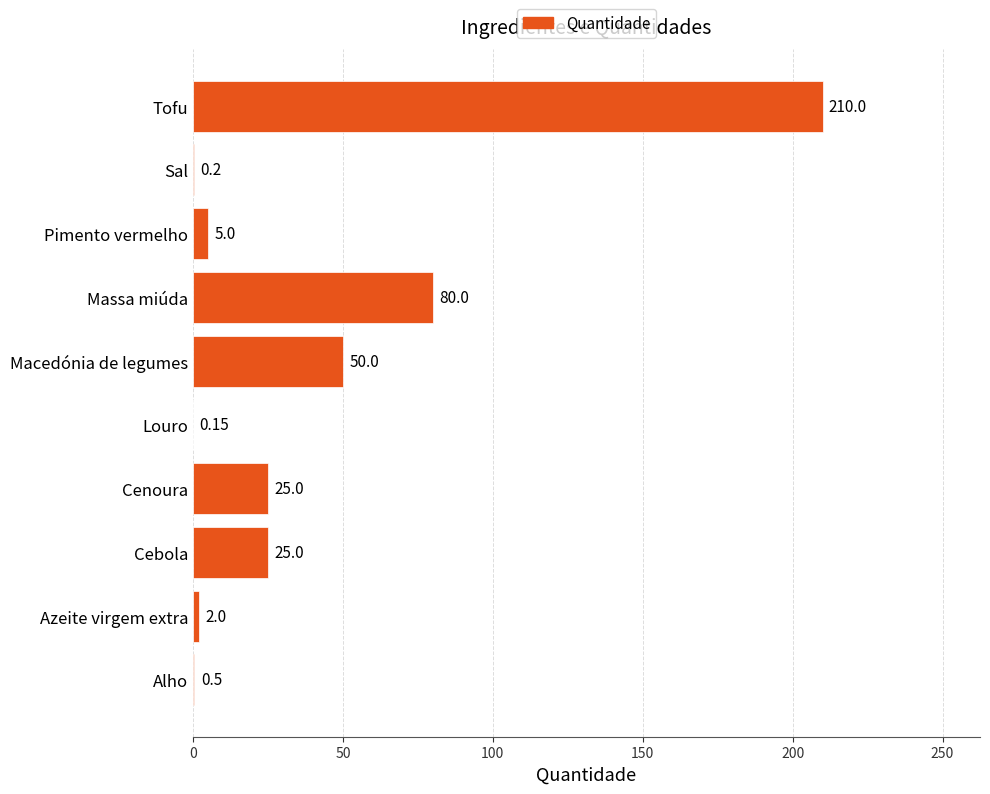

Are the bars horizontal?

Yes